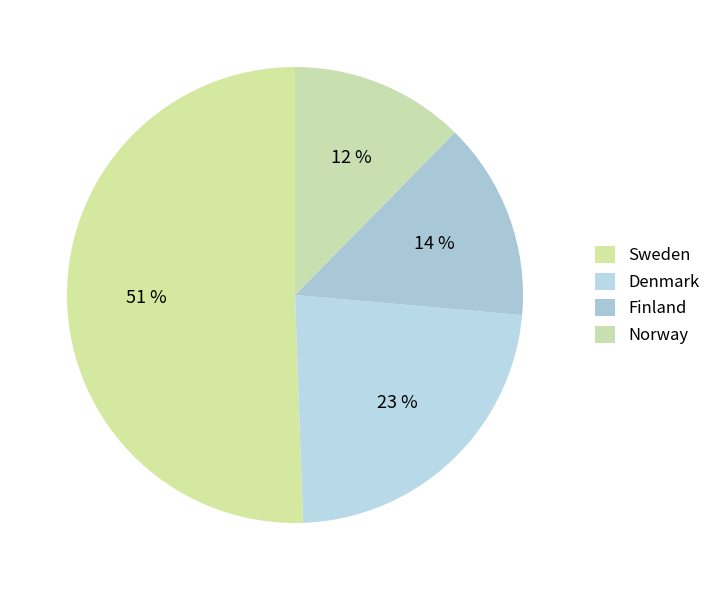

How many slices are in this pie chart?

4